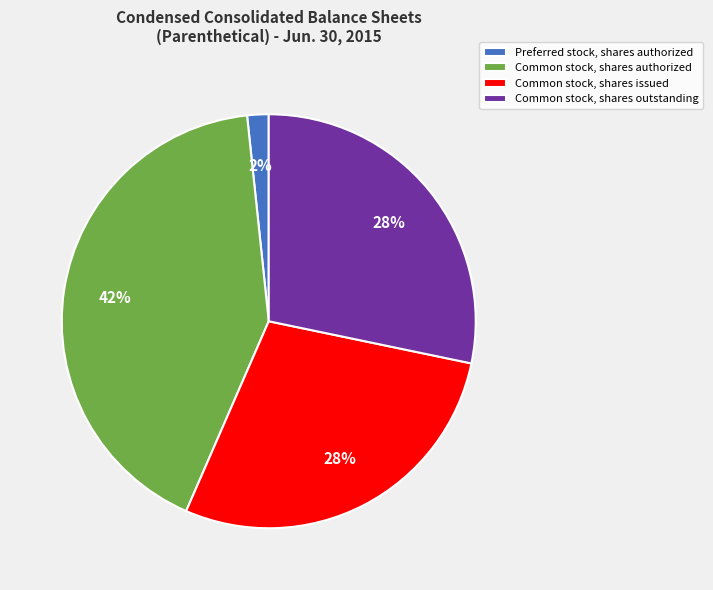

The Common stock, shares issued slice represents 21% of the pie. True or false?

False